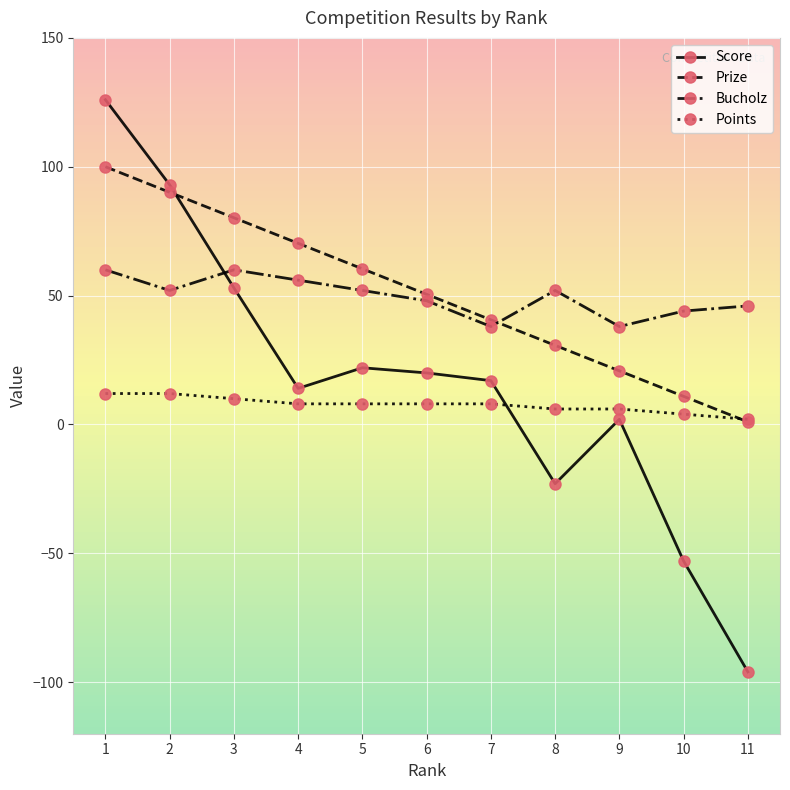

True or false: Points has more than 1 interior local peaks.

False